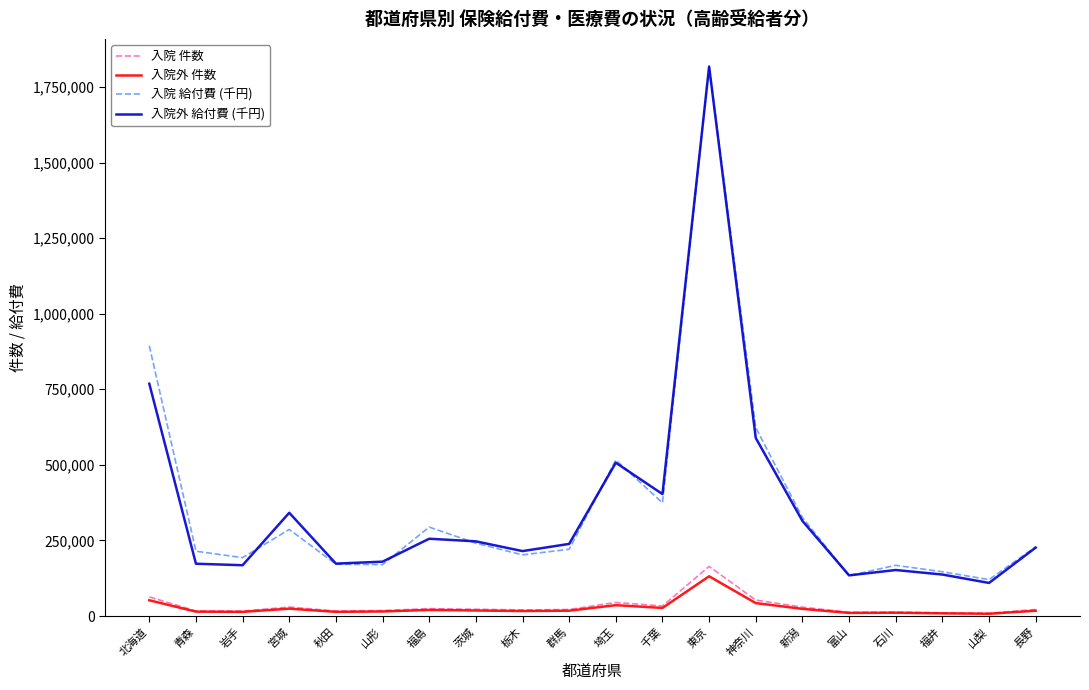

True or false: 入院 給付費 (千円) and 入院 件数 cross at least once.

False